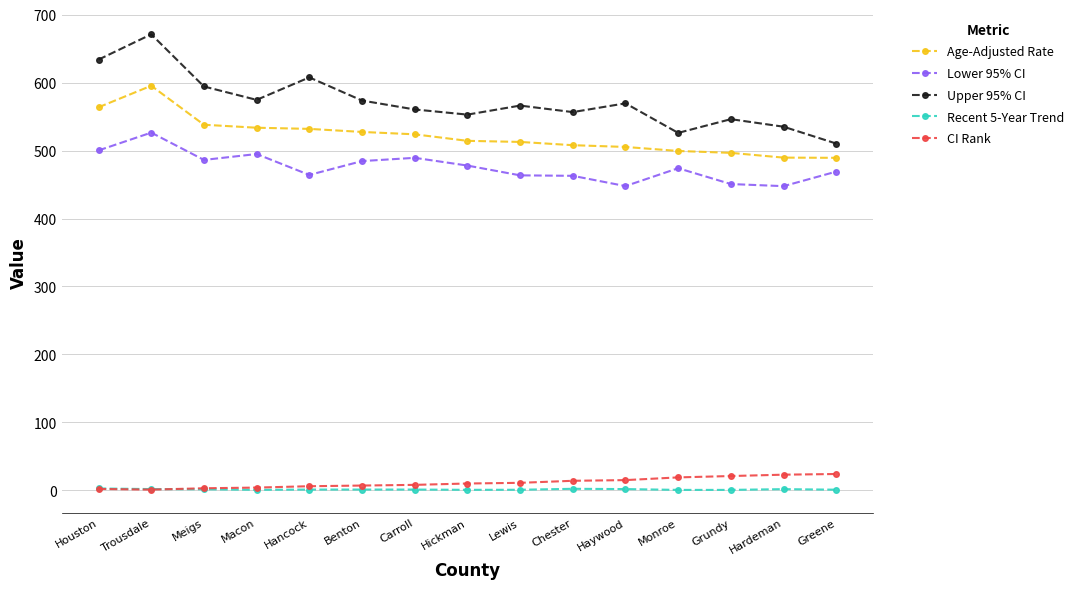

Which series has the largest range (max minus min)?

Upper 95% CI